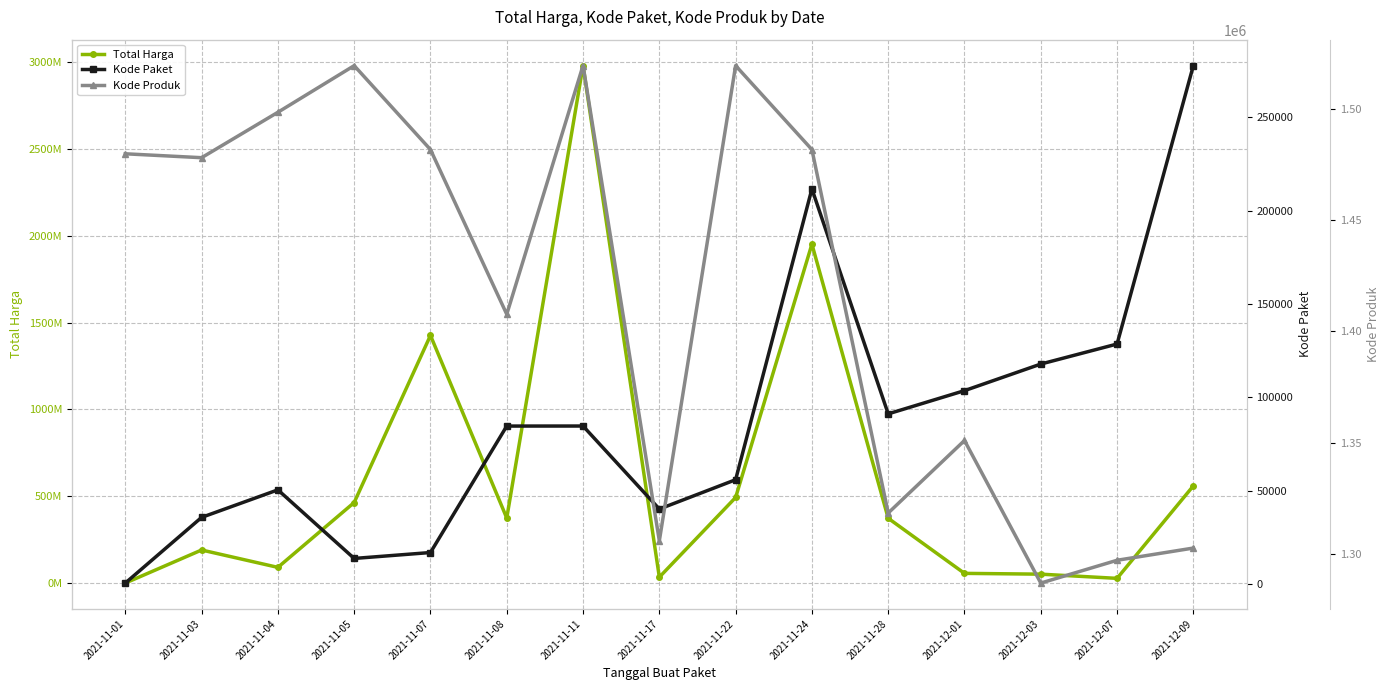

True or false: Kode Paket and Total Harga intersect in this chart.

False